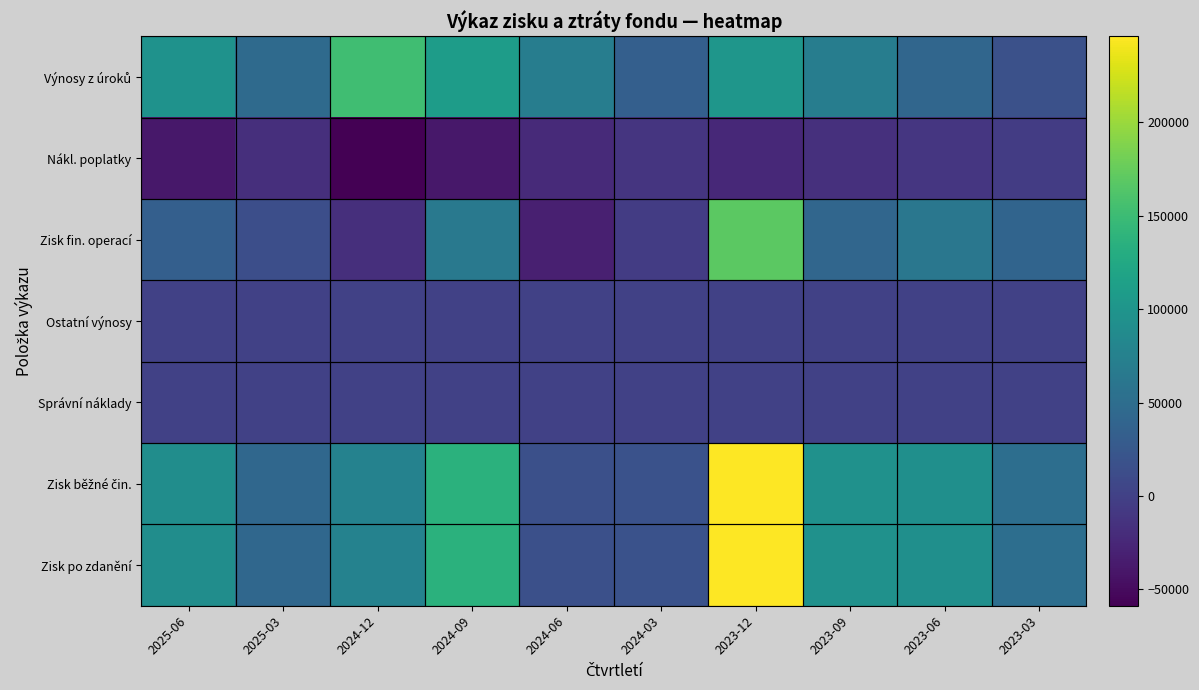

Which series has the widest spread of values?

Zisk běžné čin.